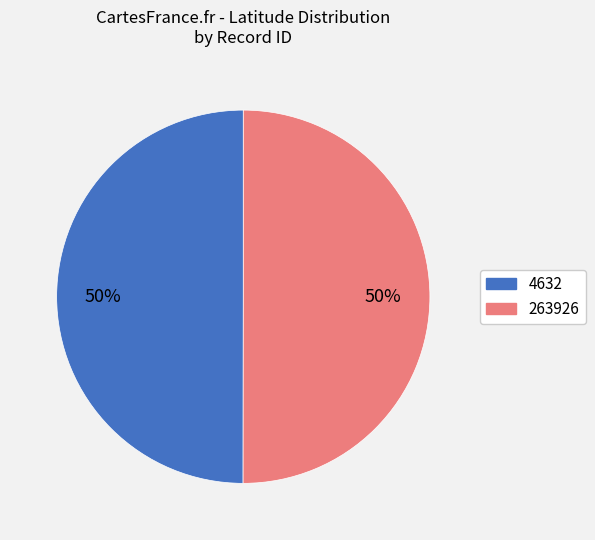

Is it true that 4632 is 50% of the pie?

True